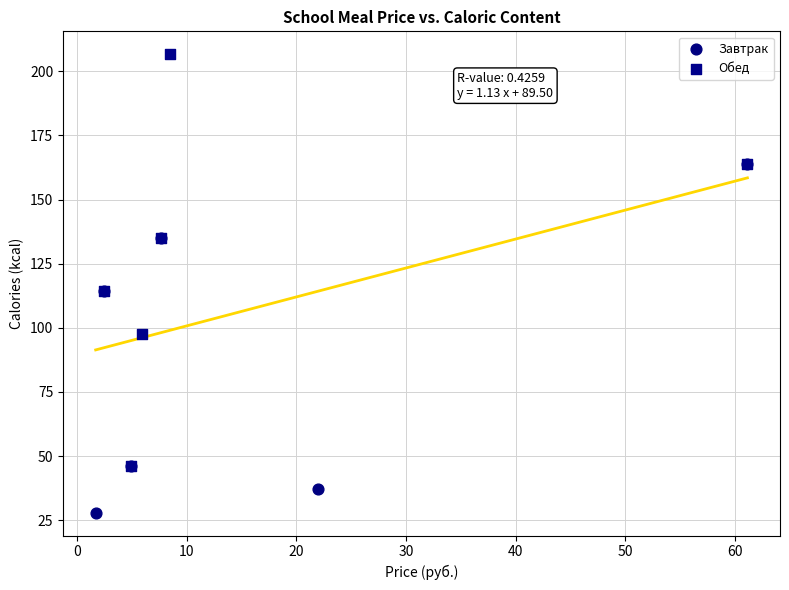

Which series contains the highest Y value?

Обед